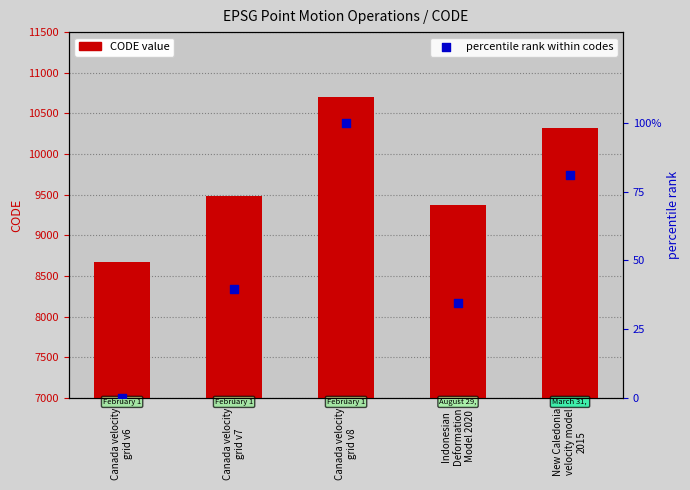

At which category is the sum across all series the highest?

Canada velocity
grid v8